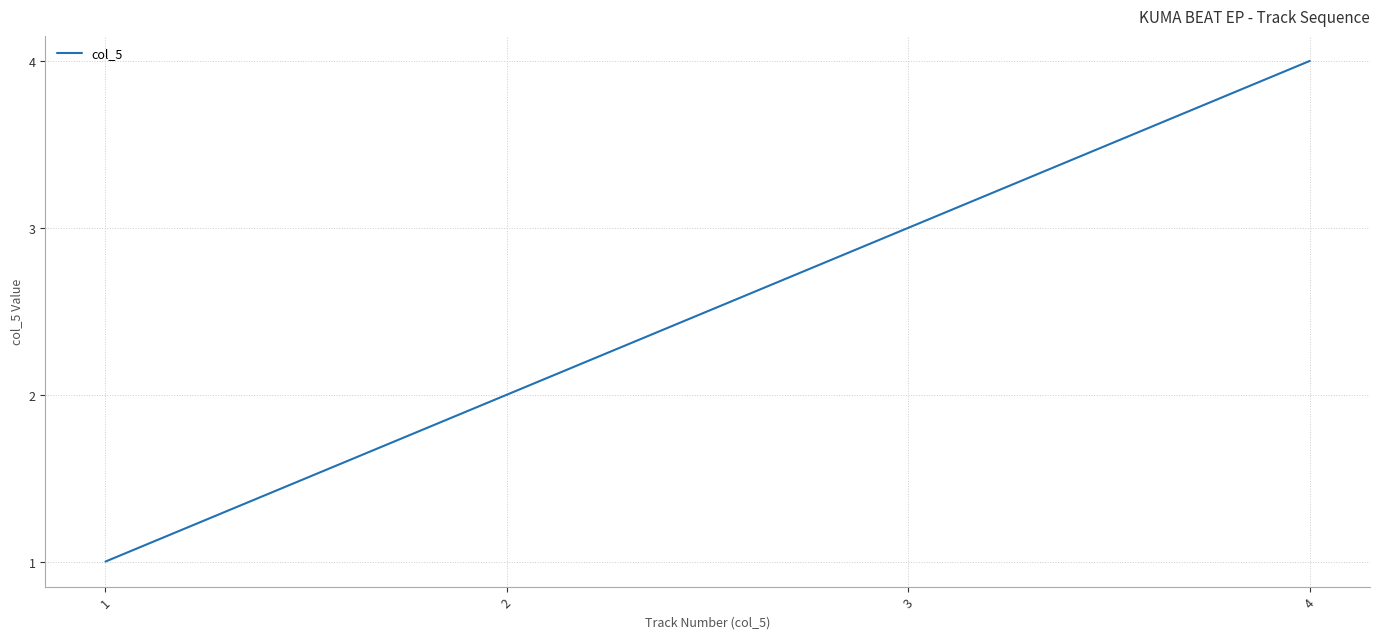

What is the approximate value at 2?

2